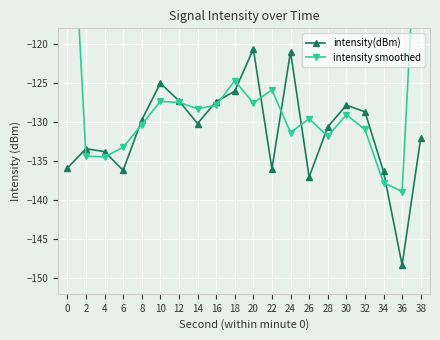

Is it true that intensity(dBm) equals -48.2 at 30?

False